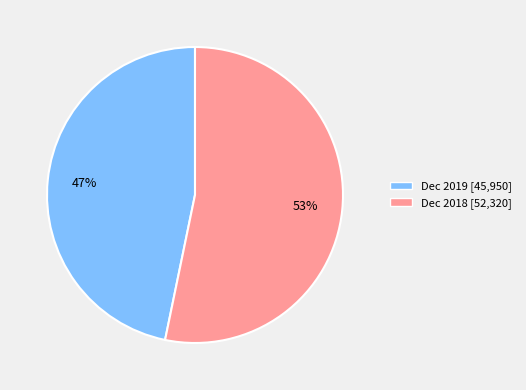

What is the largest slice in the pie chart?

Dec 2018